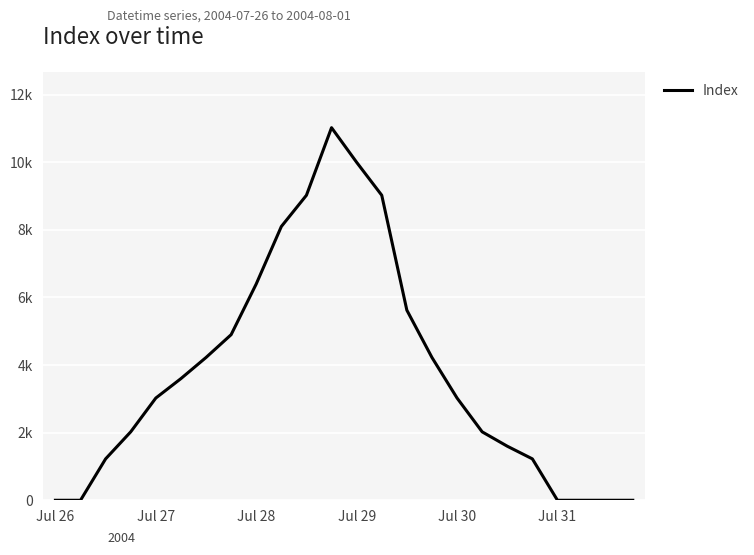

True or false: the data has more than 2 interior local peaks.

False